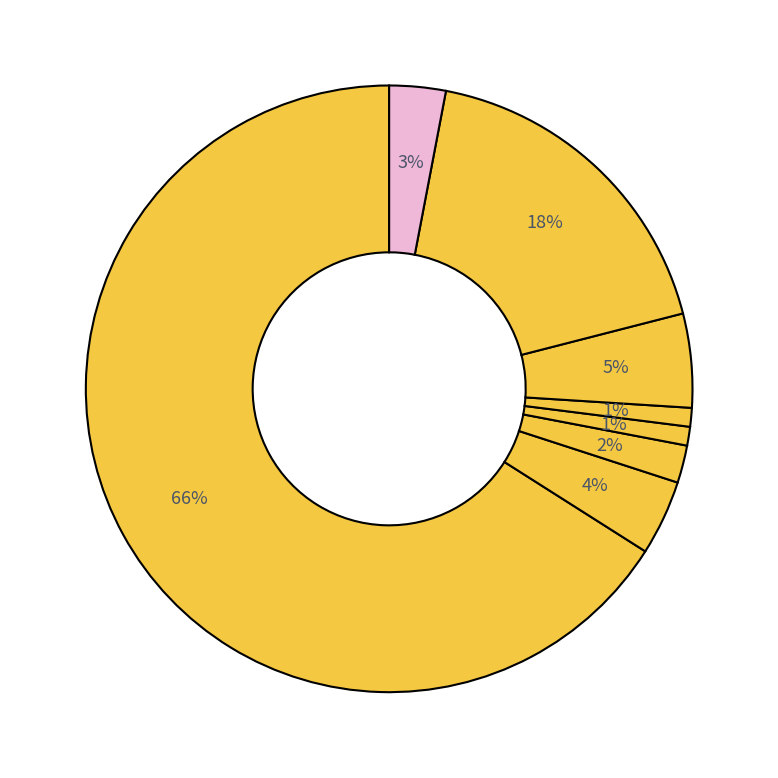

How many segments does this pie chart have?

8